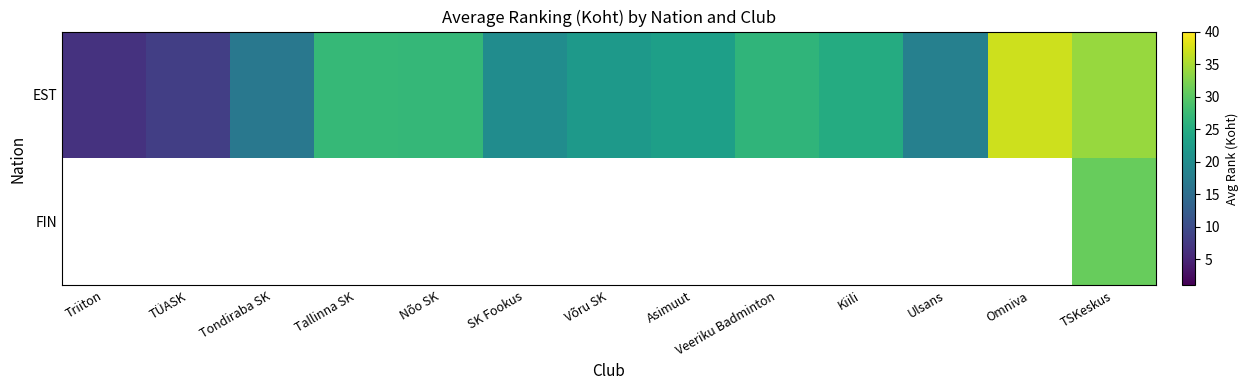

List the series in order of their peak value, highest first.

EST, FIN